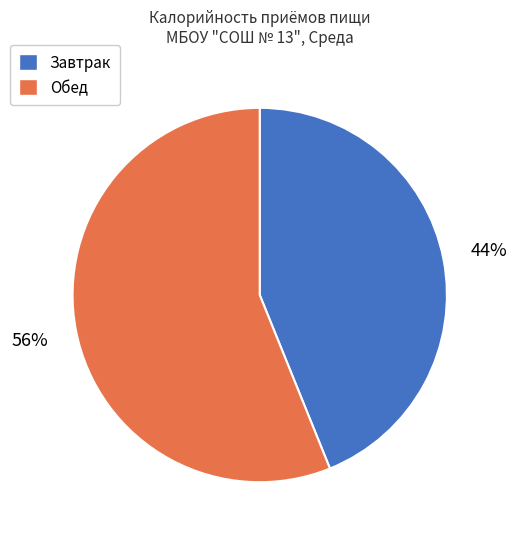

True or false: Завтрак accounts for 51% of the total.

False